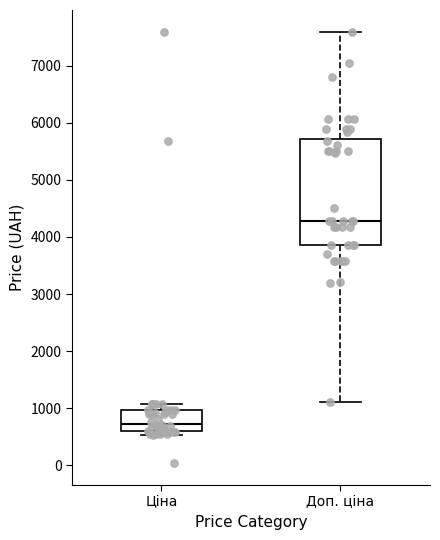

Which box is the tallest, from its lower edge to its upper edge?

Доп. ціна